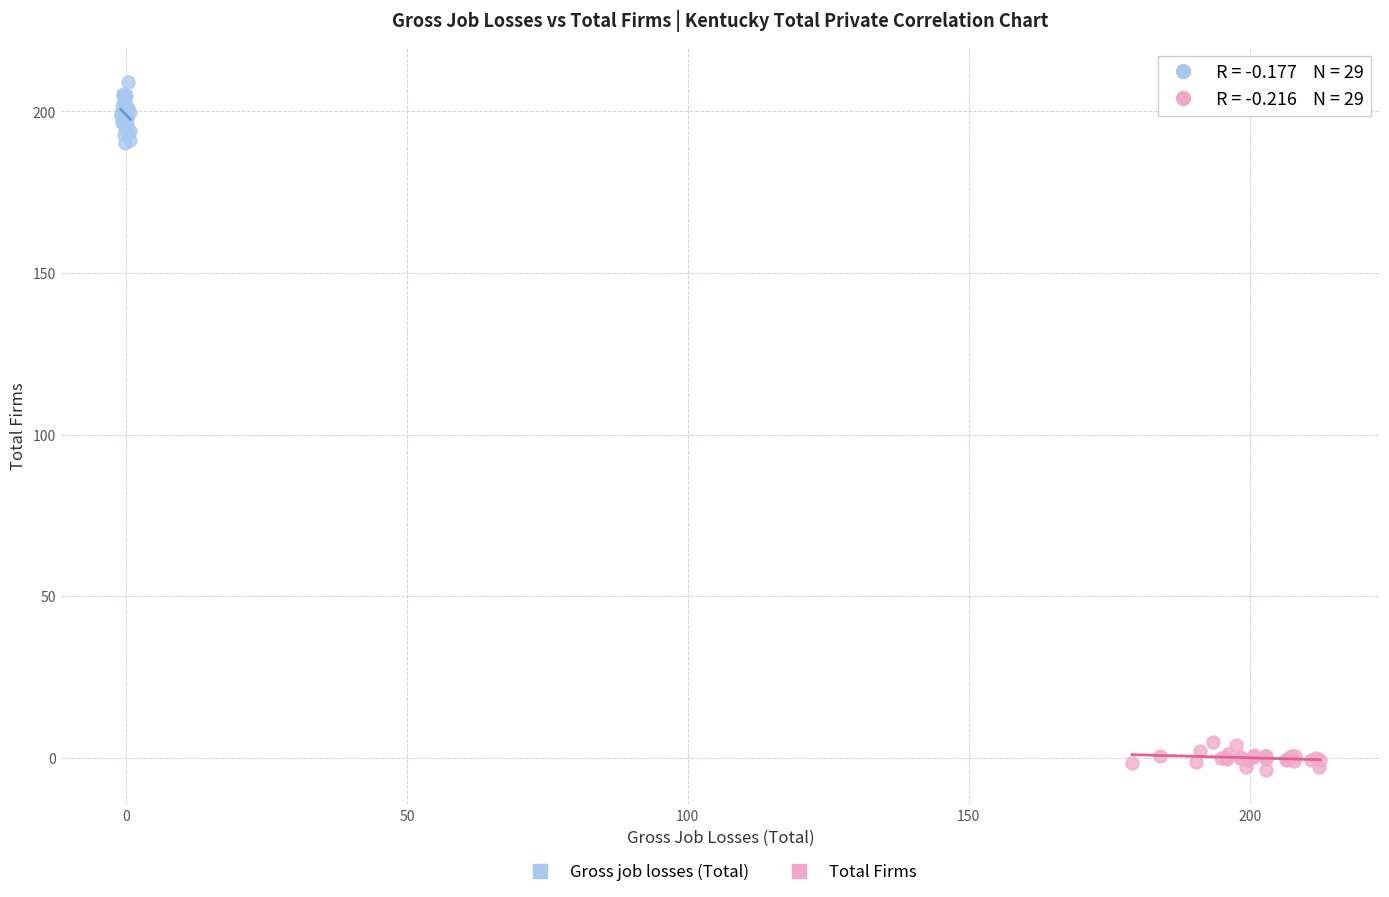

Which series has the widest spread of Y values?

Gross job losses (Total)